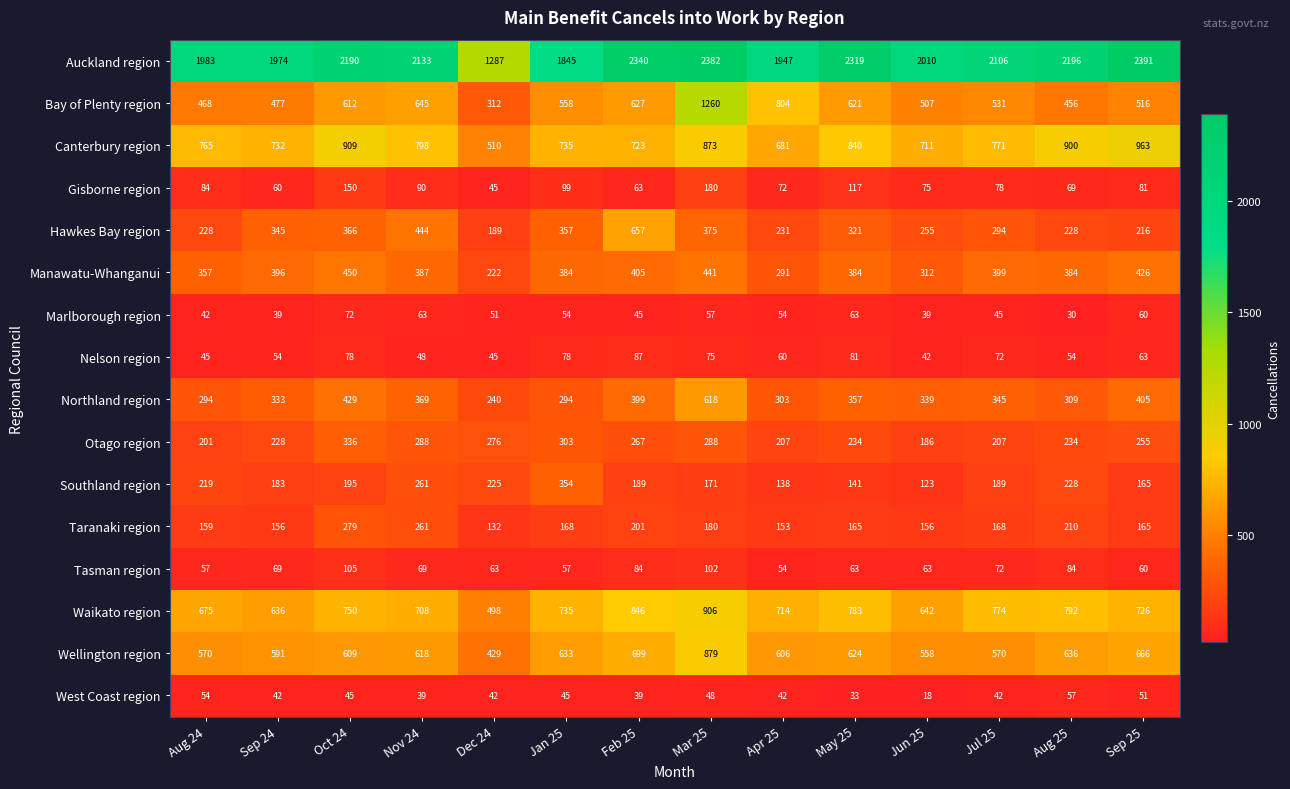

What is the difference between the maximum and minimum values in the Hawkes Bay region series?

468